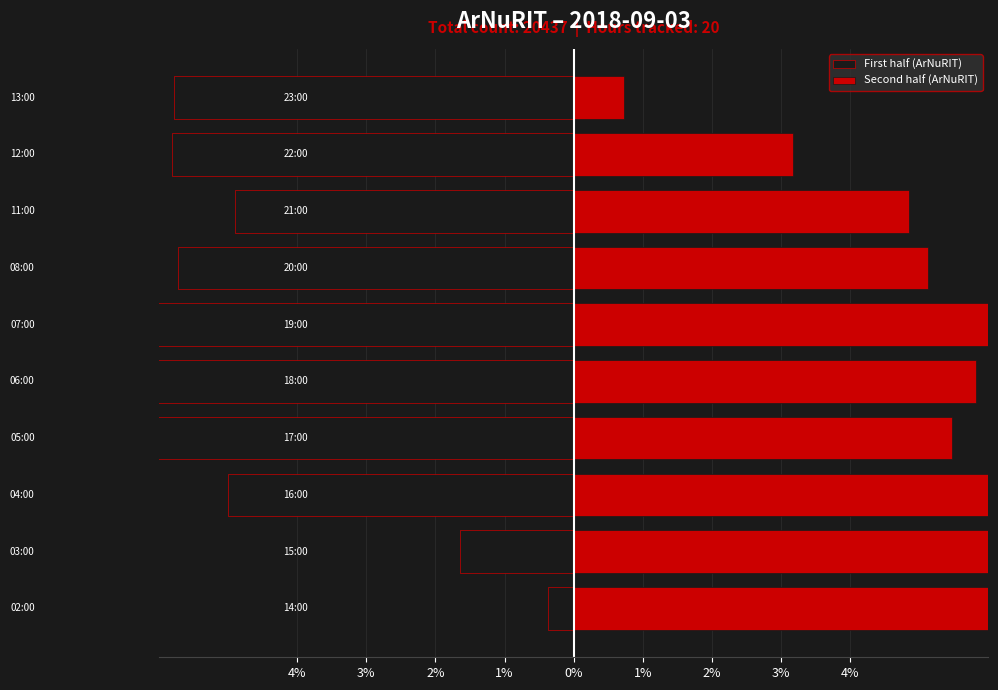

List the series in order of their overall mean, highest first.

Second half (ArNuRIT), First half (ArNuRIT)